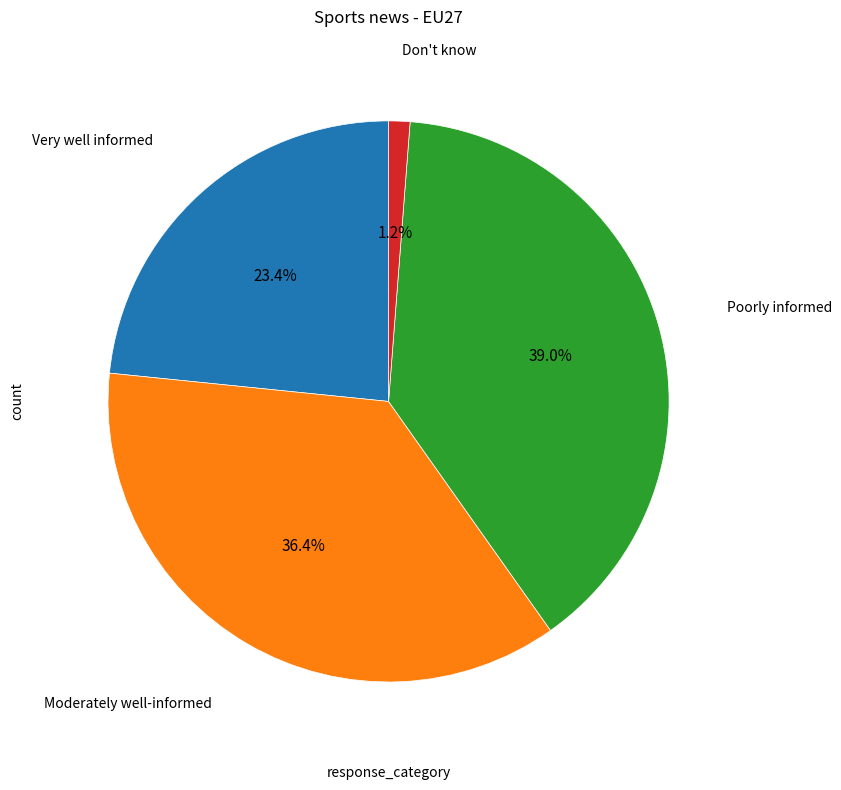

How many segments does this pie chart have?

4